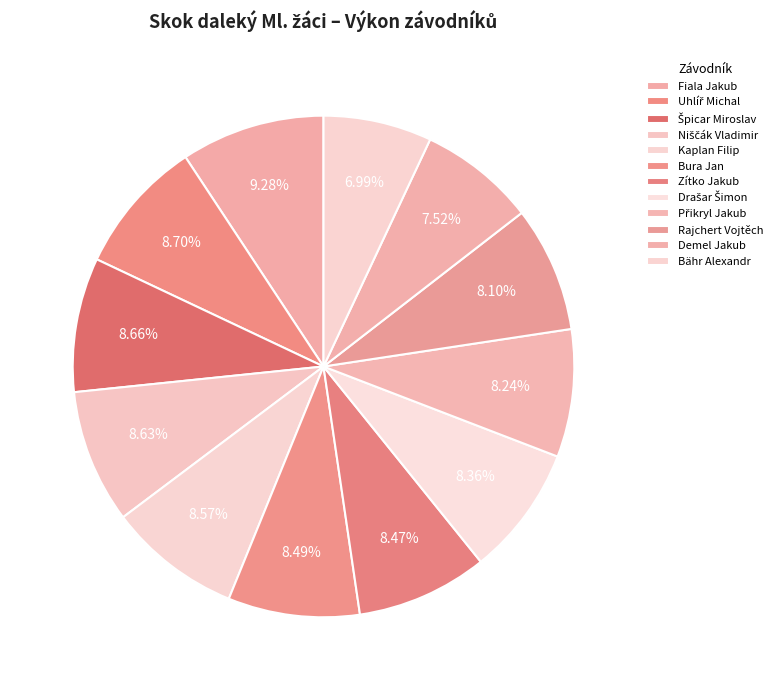

True or false: Kaplan Filip accounts for 9% of the total.

True